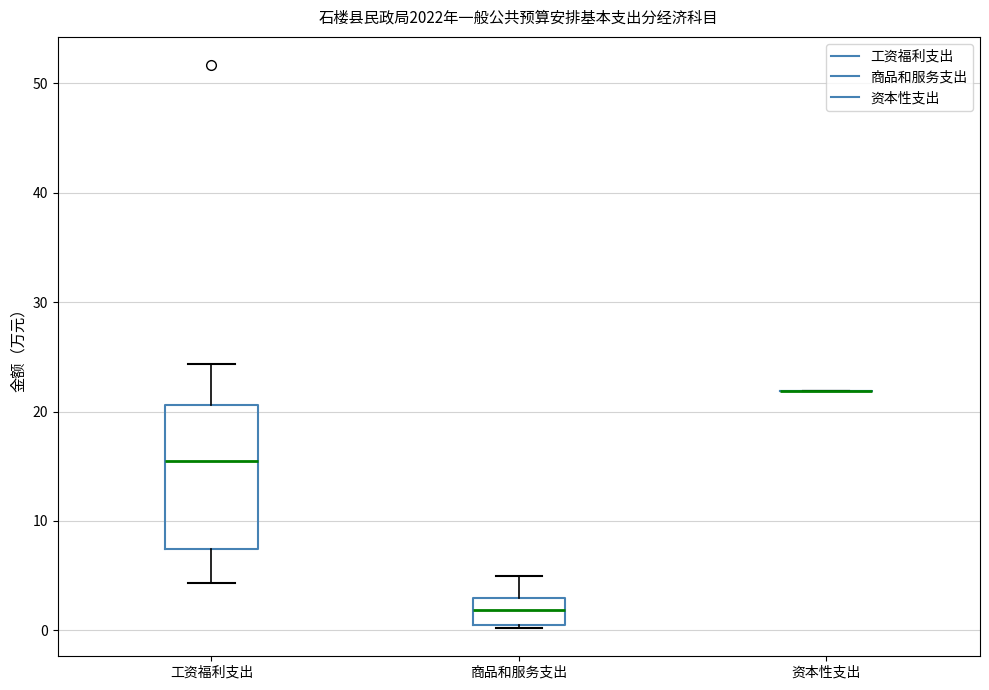

Comparing the boxes themselves (not the whiskers), which one is the tallest?

工资福利支出